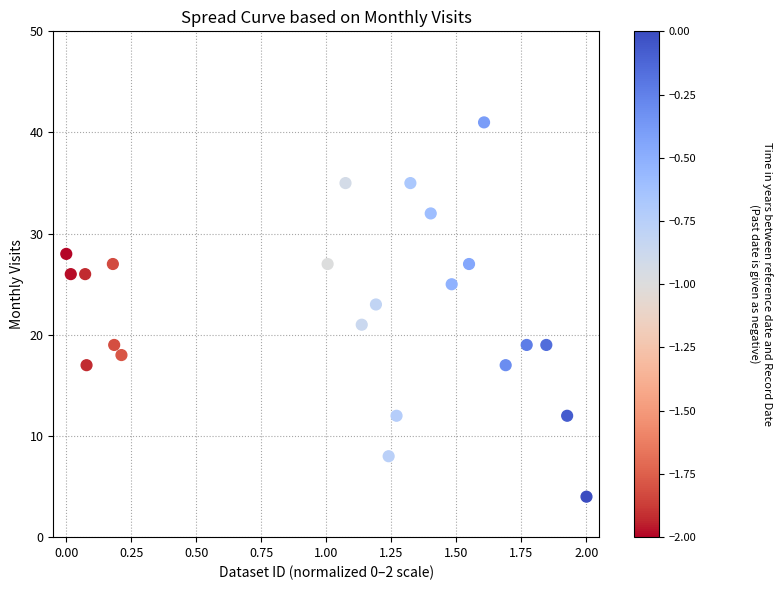

What is the range of Y values (max minus min)?

37